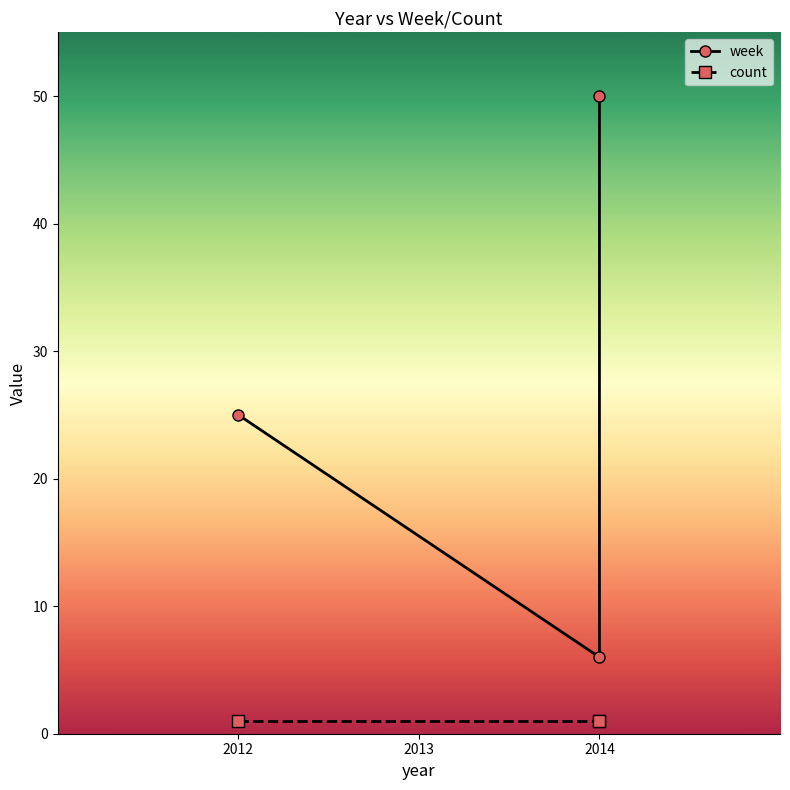

Approximately how many times larger is the value at 2014 compared to 2012?

2.0